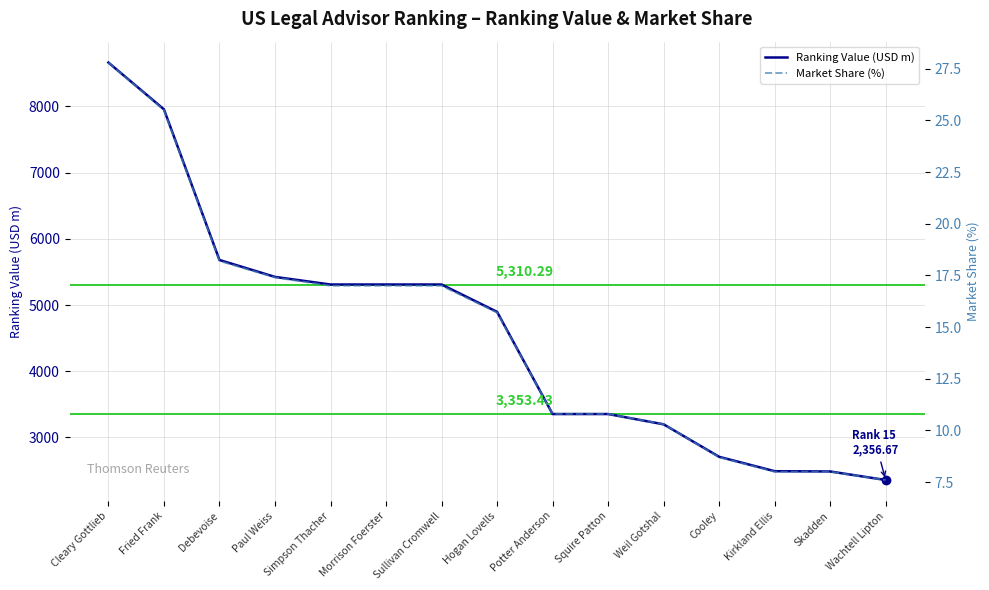

What is the spread (max minus min) of values at Fried Frank?

7931.1